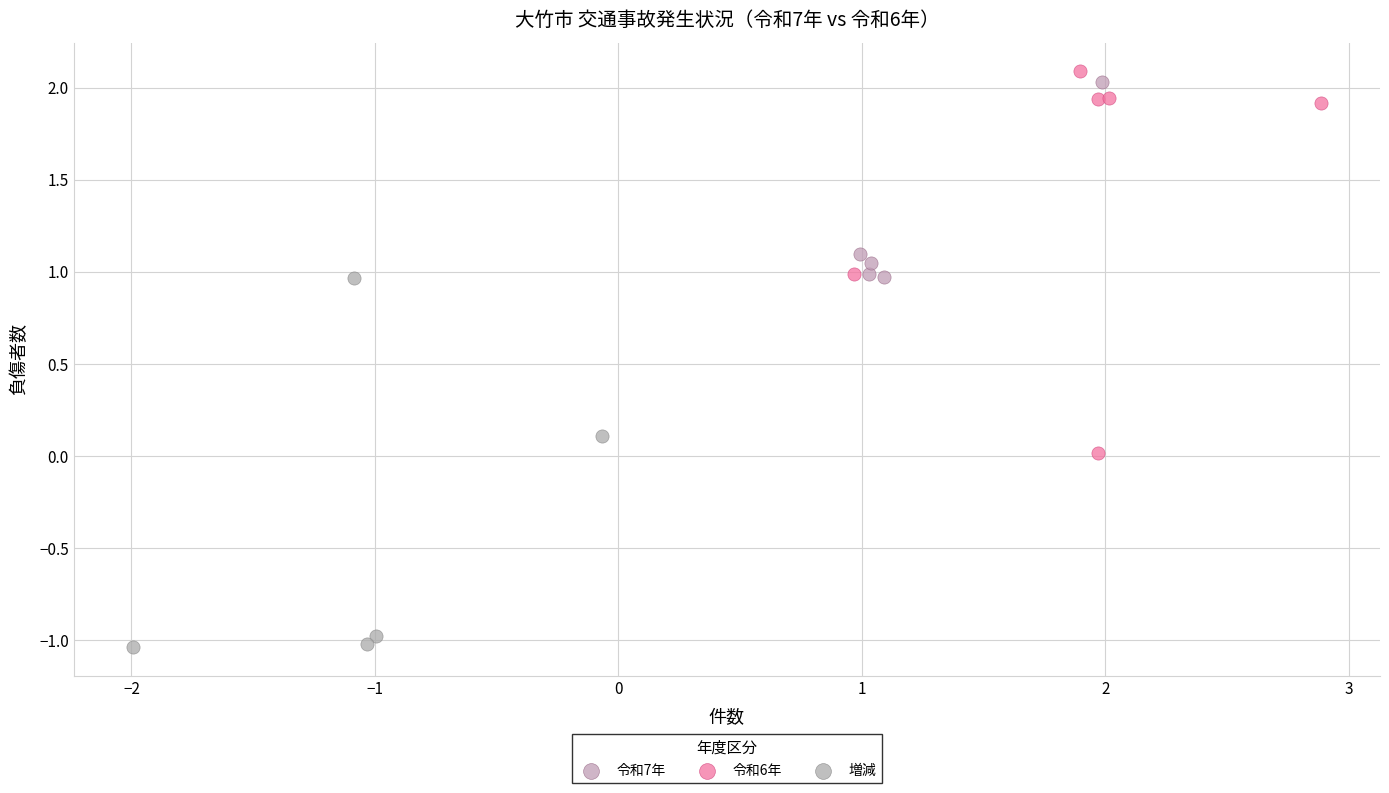

Which series contains the lowest Y value?

増減